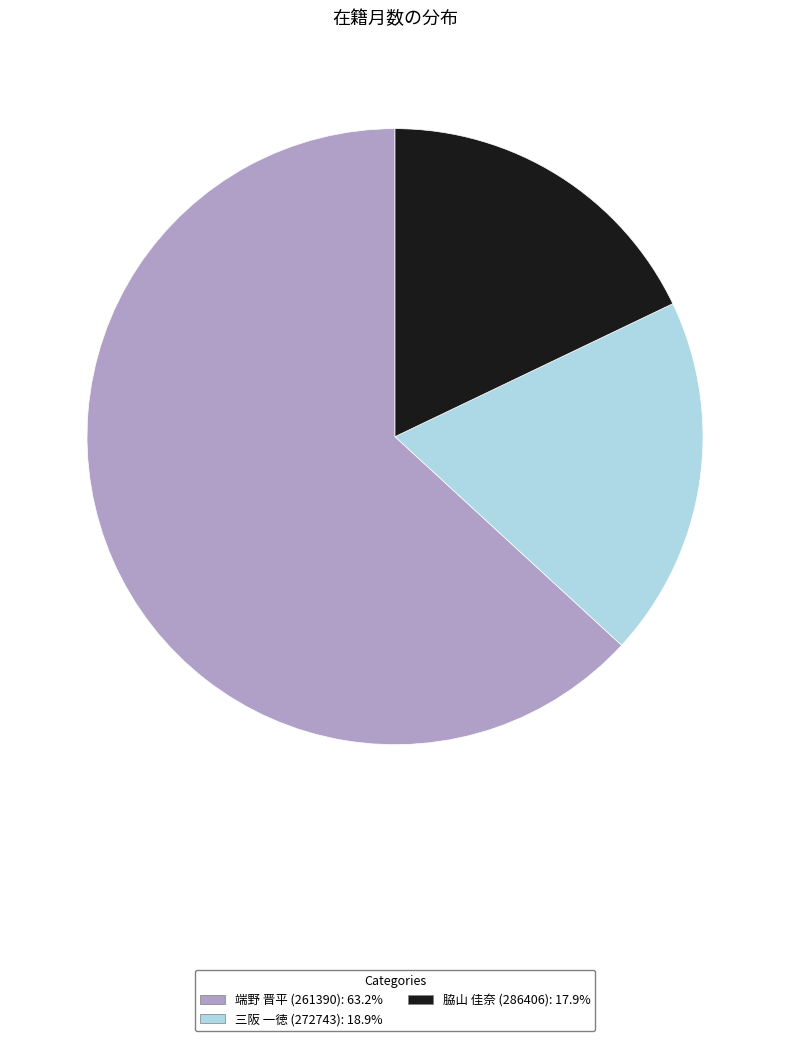

How many segments does this pie chart have?

3